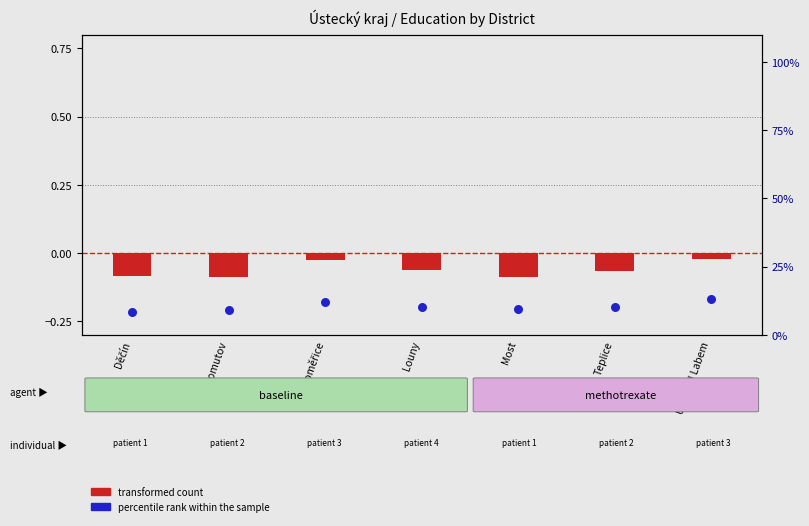

Which series contains the highest Y value?

percentile rank within the sample